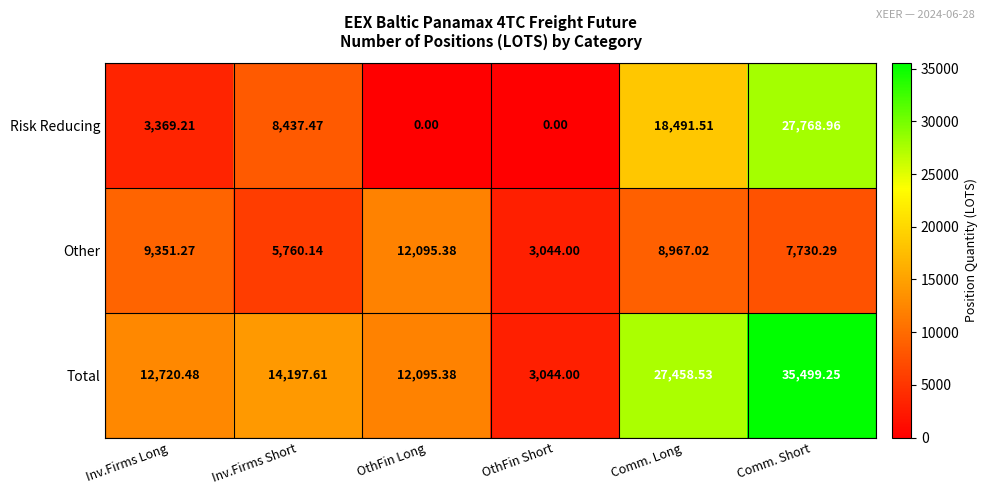

Which category has the highest value in the Other series?

OthFin Long